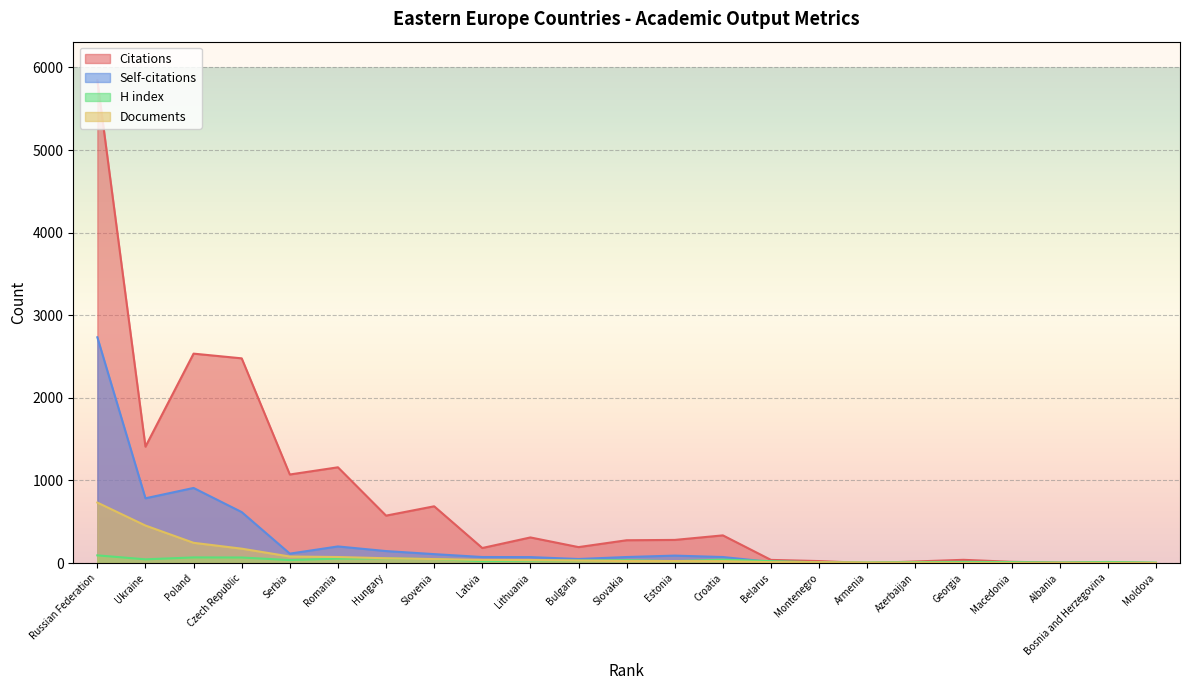

At which label does Citations reach its minimum?

Moldova